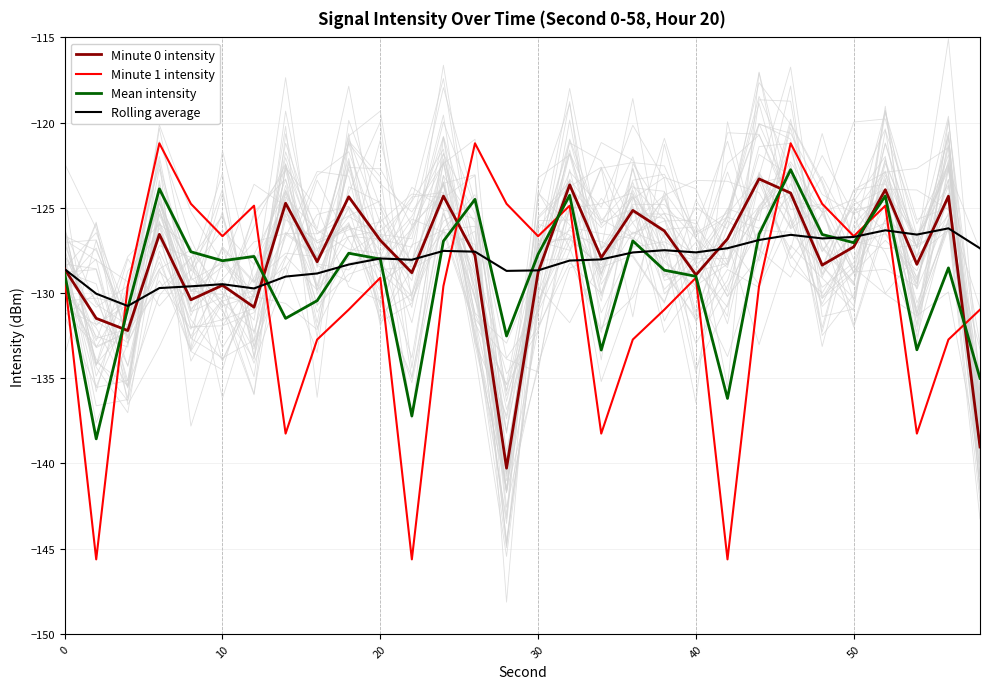

What is the minimum value for Minute 0 intensity?

-140.3